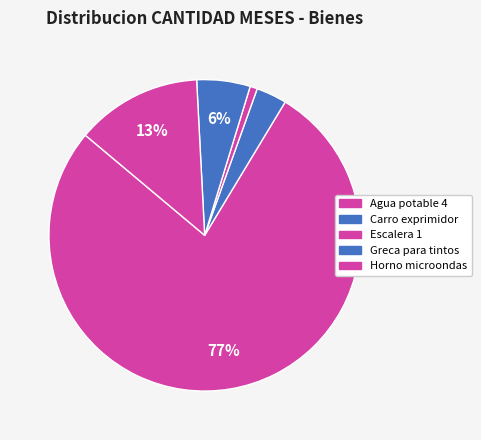

How many slices are in this pie chart?

5